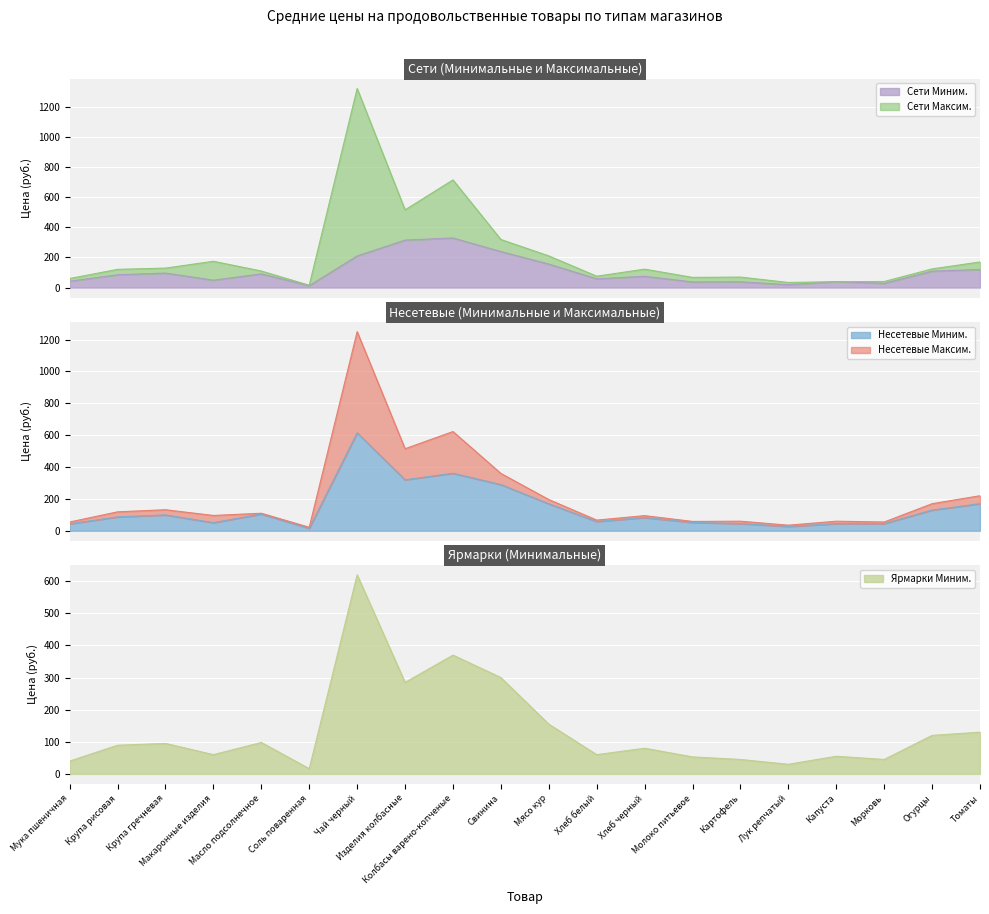

Reading left to right, what are all the values shown in this chart?

Сети Миним.: Мука пшеничная=42.3	Крупа рисовая=85.2	Крупа гречневая=96.3	Макаронные изделия=49.1	Масло подсолнечное=91.0	Соль поваренная=12.9	Чай черный=210.0	Изделия колбасные=315.0	Колбасы варено-копченые=329.0	Свинина=239.0	Мясо кур=156.0	Хлеб белый=58.2	Хлеб черный=75.0	Молоко питьевое=37.4	Картофель=38.5	Лук репчатый=19.5	Капуста=39.5	Морковь=28.3	Огурцы=109.0	Томаты=120.0
Сети Максим.: Мука пшеничная=60.1	Крупа рисовая=121.0	Крупа гречневая=129.3	Макаронные изделия=174.5	Масло подсолнечное=110.0	Соль поваренная=15.8	Чай черный=1320.0	Изделия колбасные=515.4	Колбасы варено-копченые=714.0	Свинина=319.0	Мясо кур=210.3	Хлеб белый=75.6	Хлеб черный=122.4	Молоко питьевое=67.7	Картофель=69.7	Лук репчатый=34.0	Капуста=39.5	Морковь=40.5	Огурцы=124.0	Томаты=170.0
Несетевые Миним.: Мука пшеничная=43.7	Крупа рисовая=87.1	Крупа гречневая=99.3	Макаронные изделия=51.0	Масло подсолнечное=105.0	Соль поваренная=15.2	Чай черный=615.0	Изделия колбасные=320.0	Колбасы варено-копченые=361.0	Свинина=290.0	Мясо кур=169.3	Хлеб белый=58.0	Хлеб черный=83.0	Молоко питьевое=52.2	Картофель=45.0	Лук репчатый=27.0	Капуста=45.0	Морковь=45.0	Огурцы=130.0	Томаты=170.0
Несетевые Максим.: Мука пшеничная=55.0	Крупа рисовая=118.9	Крупа гречневая=132.0	Макаронные изделия=96.1	Масло подсолнечное=110.0	Соль поваренная=22.0	Чай черный=1250.0	Изделия колбасные=515.0	Колбасы варено-копченые=623.0	Свинина=360.0	Мясо кур=196.0	Хлеб белый=67.0	Хлеб черный=95.0	Молоко питьевое=58.7	Картофель=60.0	Лук репчатый=35.0	Капуста=60.0	Морковь=55.0	Огурцы=170.0	Томаты=220.0
Ярмарки Миним.: Мука пшеничная=40.0	Крупа рисовая=89.3	Крупа гречневая=95.0	Макаронные изделия=60.0	Масло подсолнечное=98.0	Соль поваренная=16.3	Чай черный=620.0	Изделия колбасные=285.0	Колбасы варено-копченые=370.0	Свинина=300.0	Мясо кур=155.0	Хлеб белый=60.0	Хлеб черный=80.0	Молоко питьевое=53.0	Картофель=45.0	Лук репчатый=30.0	Капуста=55.0	Морковь=45.0	Огурцы=120.0	Томаты=130.0